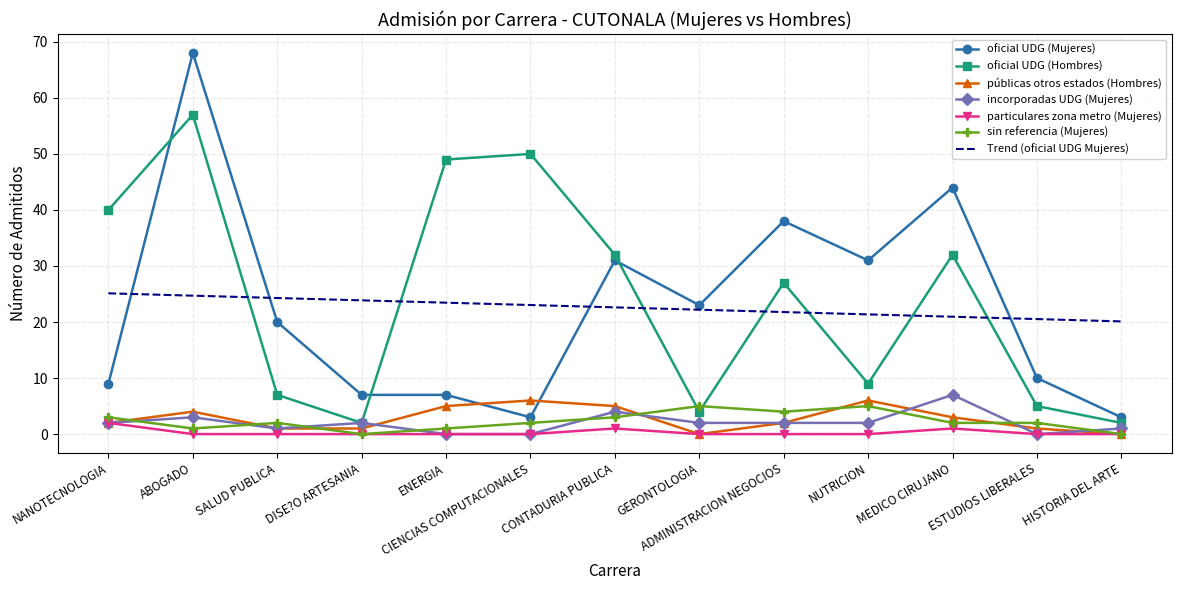

Between CONTADURIA PUBLICA and GERONTOLOGIA, which series saw the biggest shift?

oficial UDG (Hombres)